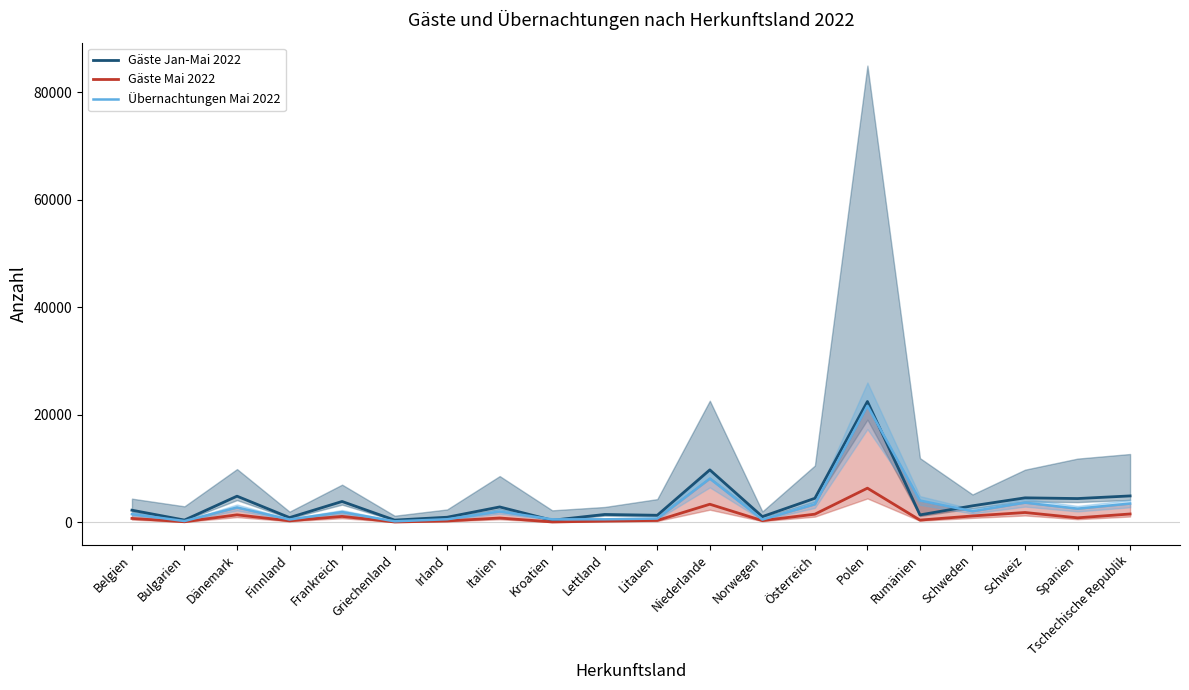

Which category has the lowest value across all series?

Griechenland